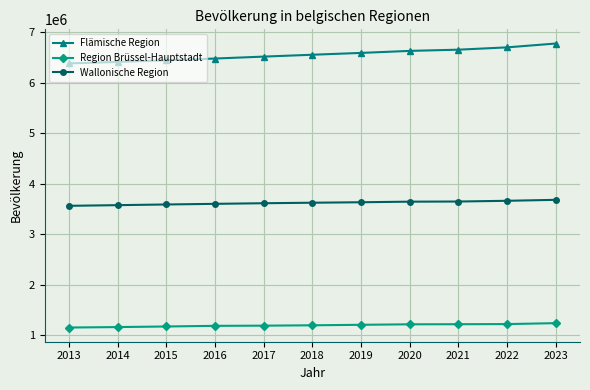

True or false: Wallonische Region has a value of 3633795 at 2019.

True